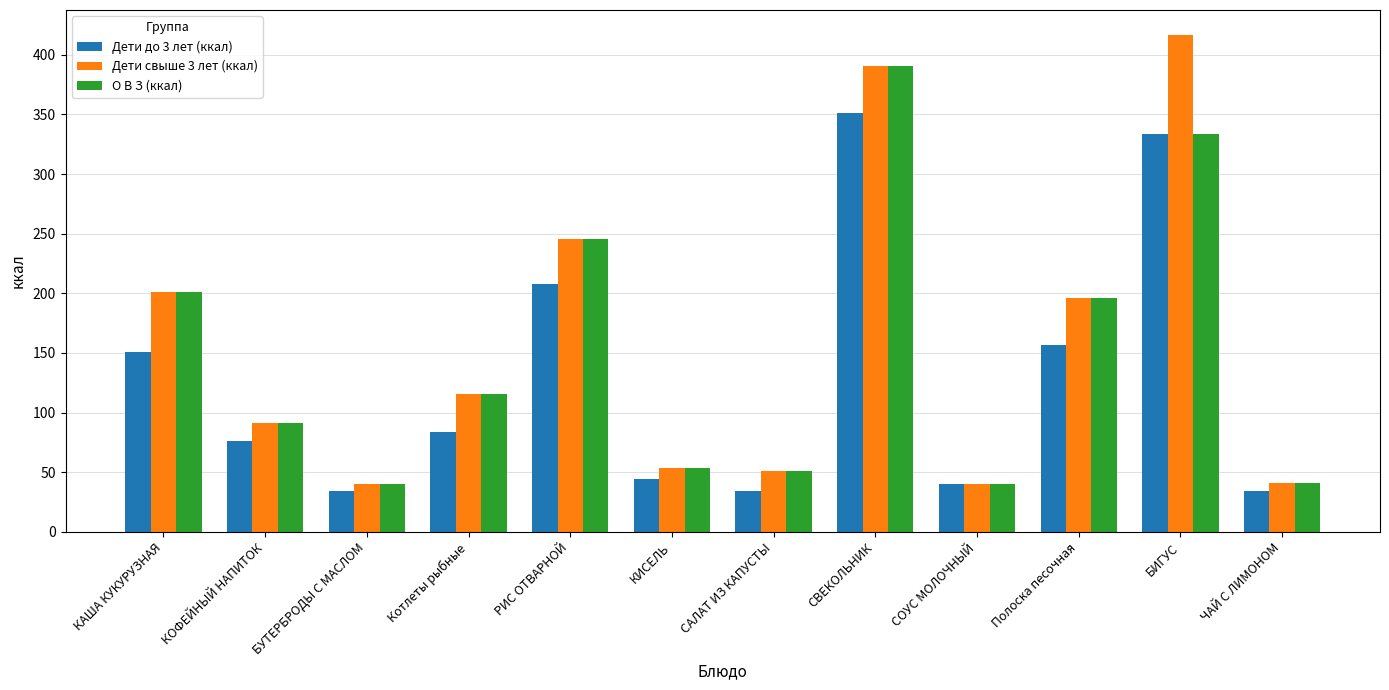

List the series in order of their overall mean, lowest first.

Дети до 3 лет (ккал), О В З (ккал), Дети свыше 3 лет (ккал)